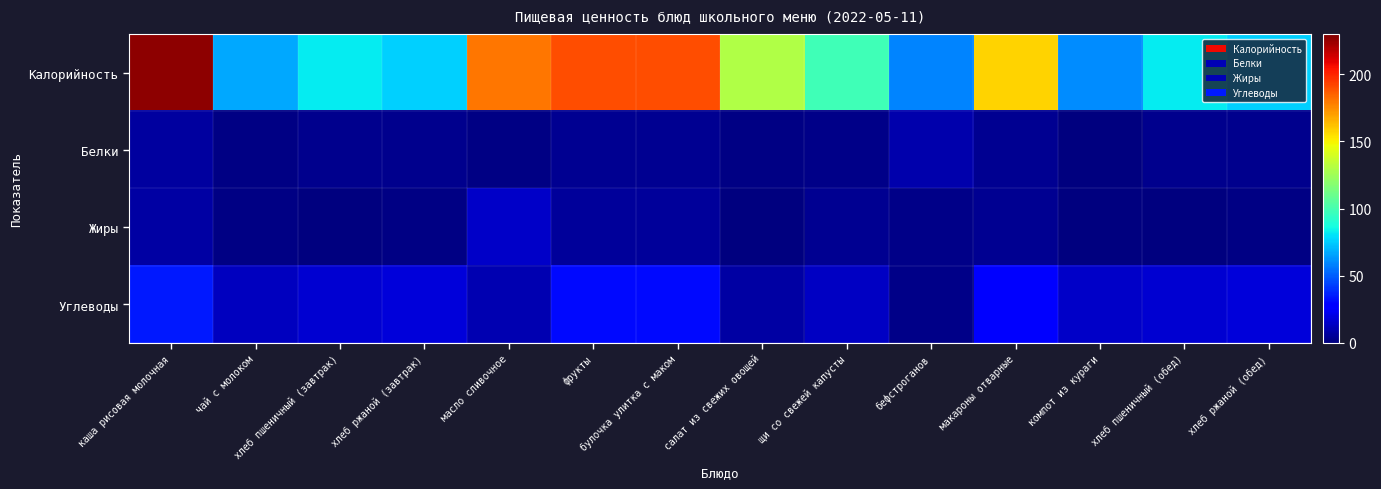

How many categories are shown in the chart?

14